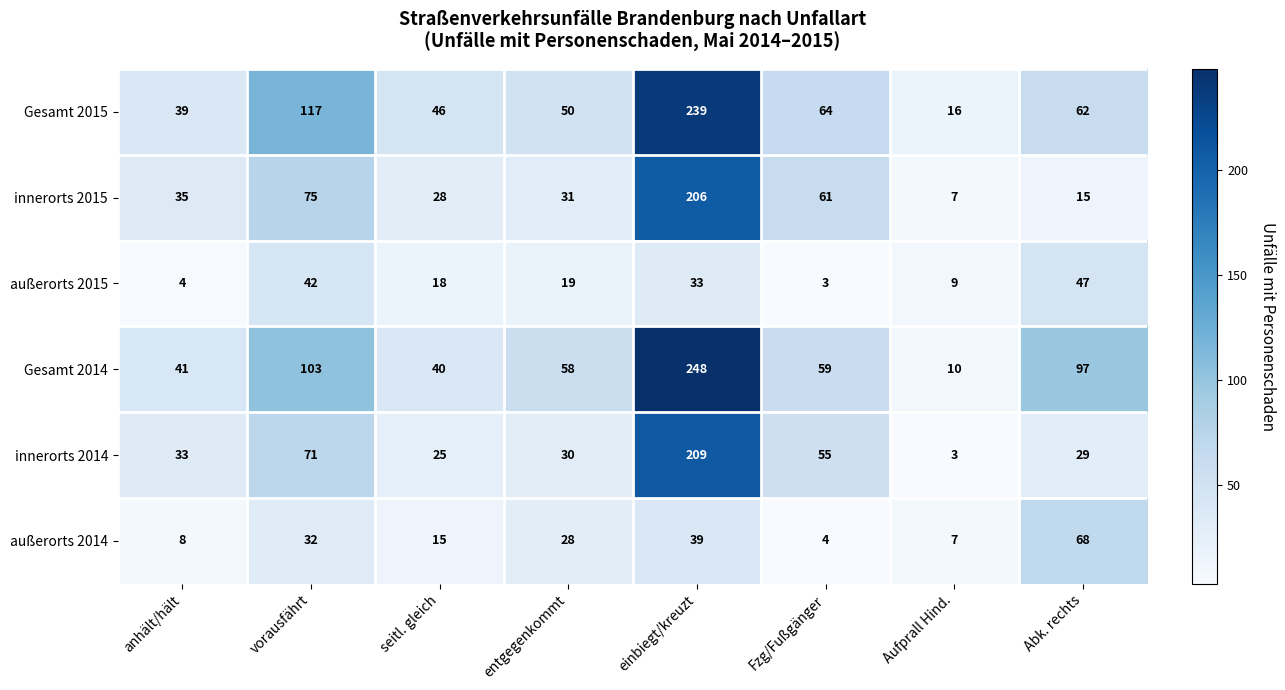

Count the number of categories in the chart.

8